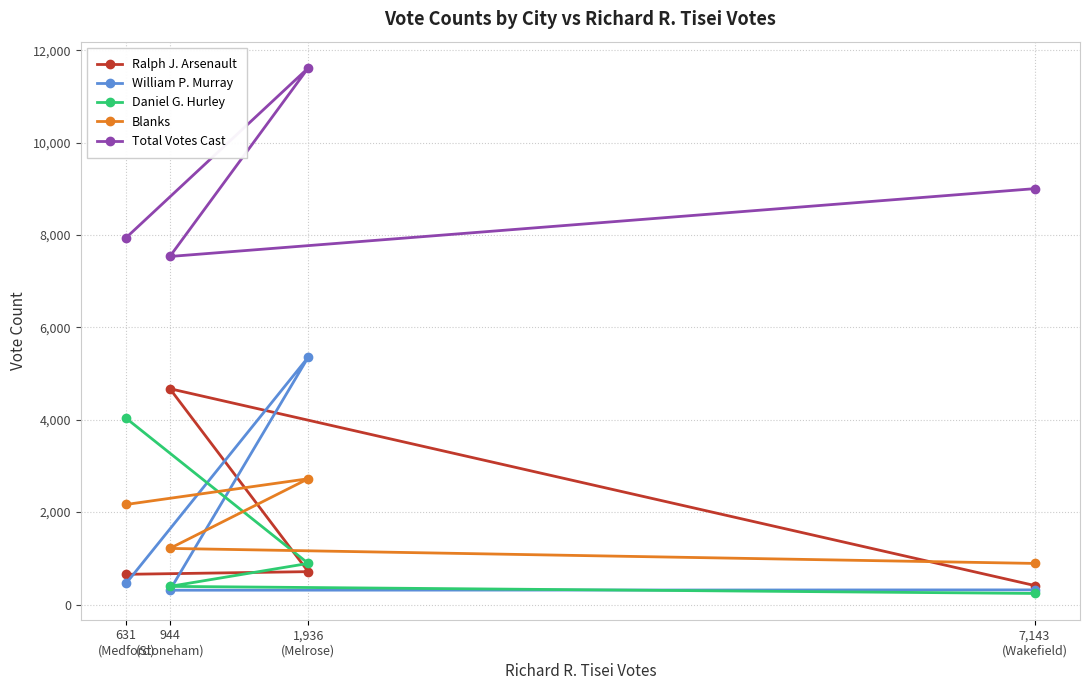

After their last crossing, which series has the higher values: Blanks or Daniel G. Hurley?

Blanks